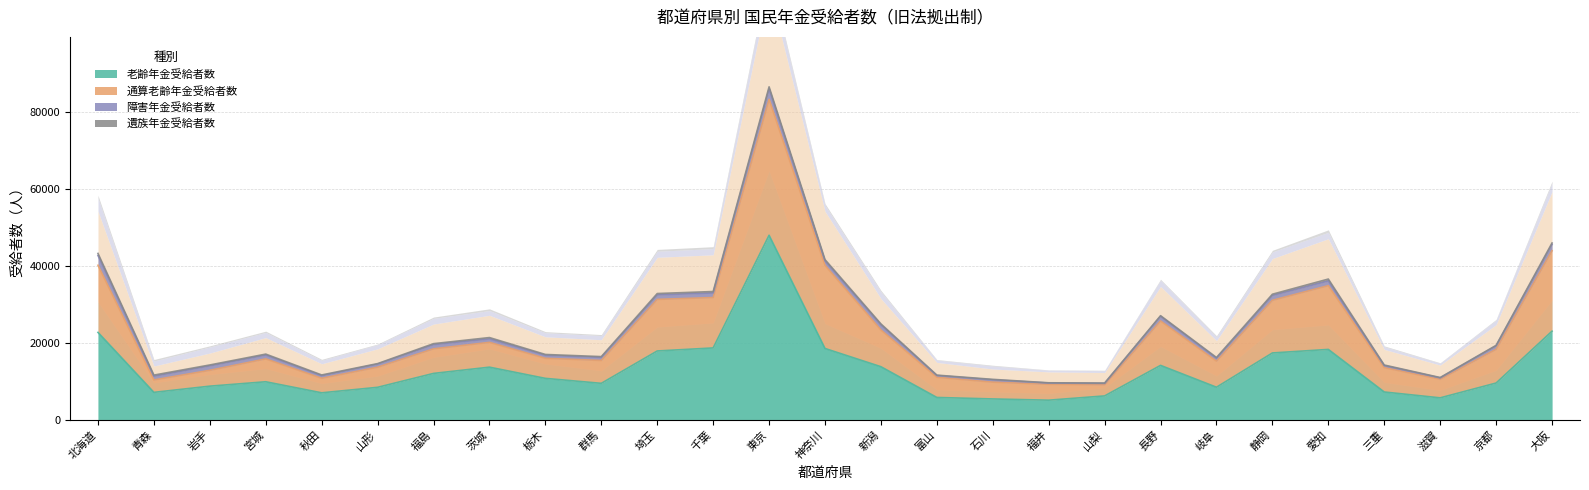

What is the value of the 通算老齢年金受給者数 point at the 26th from the left?

18274